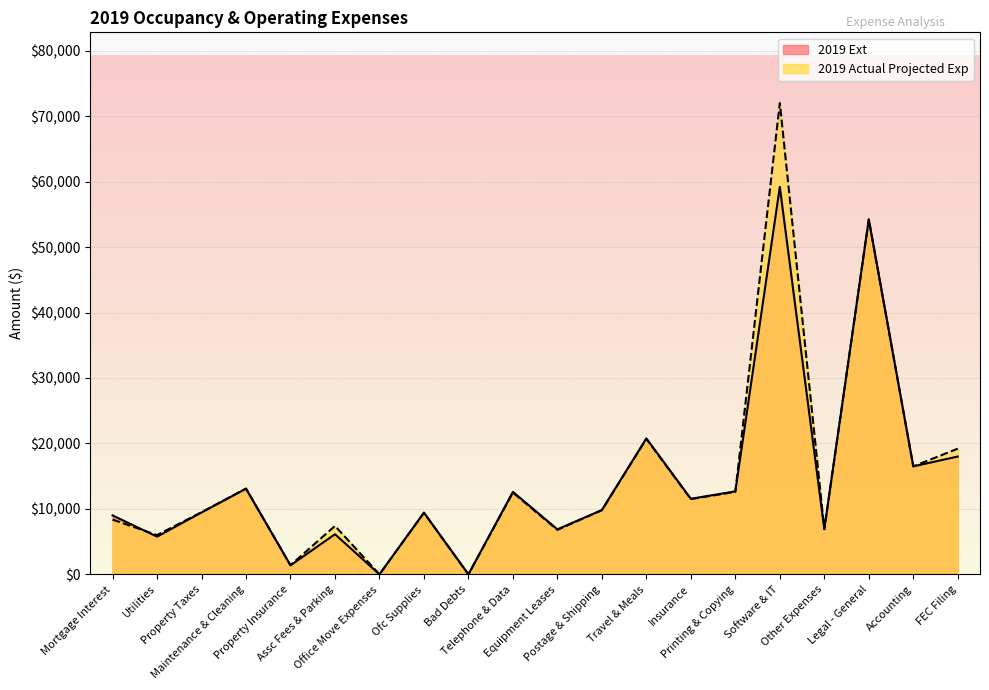

Between Mortgage Interest and Equipment Leases, which series saw the biggest shift?

2019 Ext